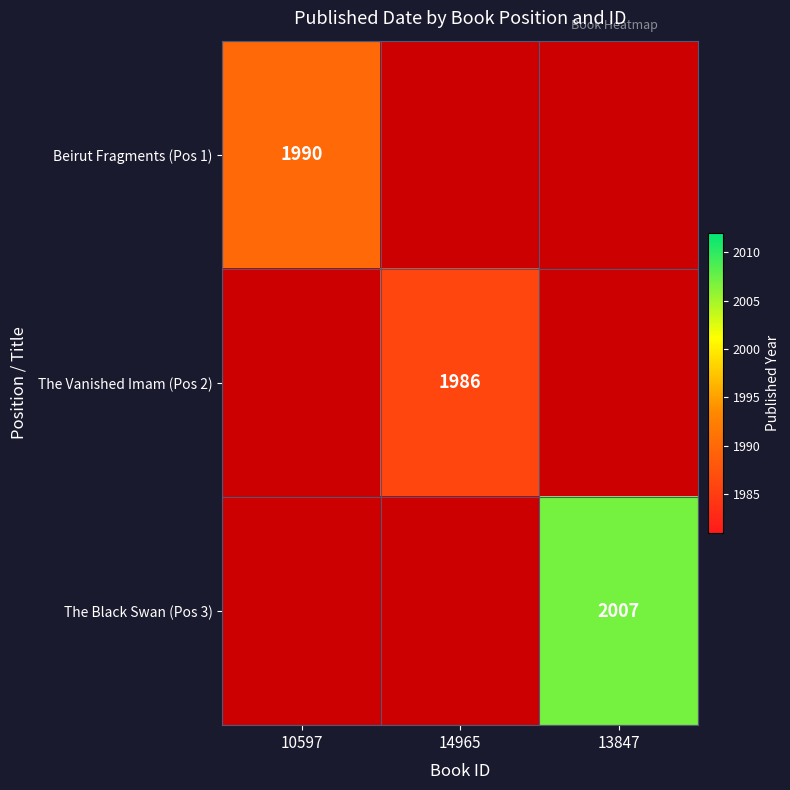

True or false: The Vanished Imam (Pos 2) has a value of 2644 at 14965.

False